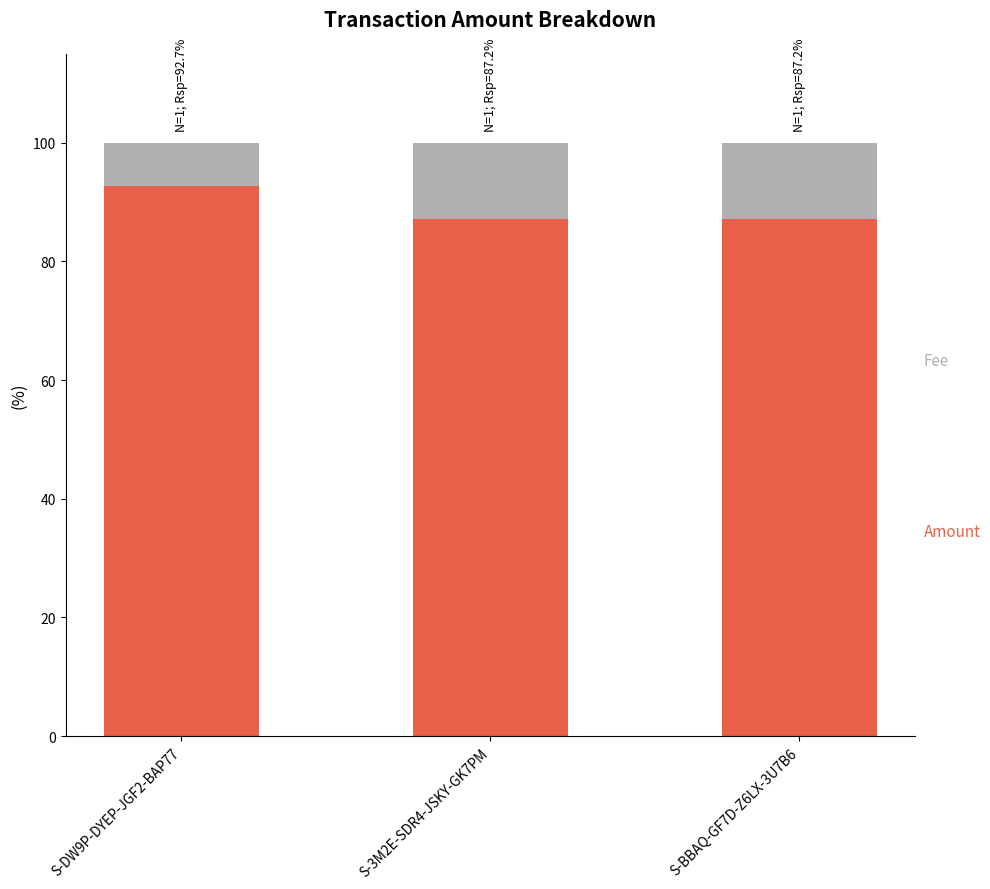

What is the total value across all series at S-3M2E-SDR4-JSKY-GK7PM?

100.0